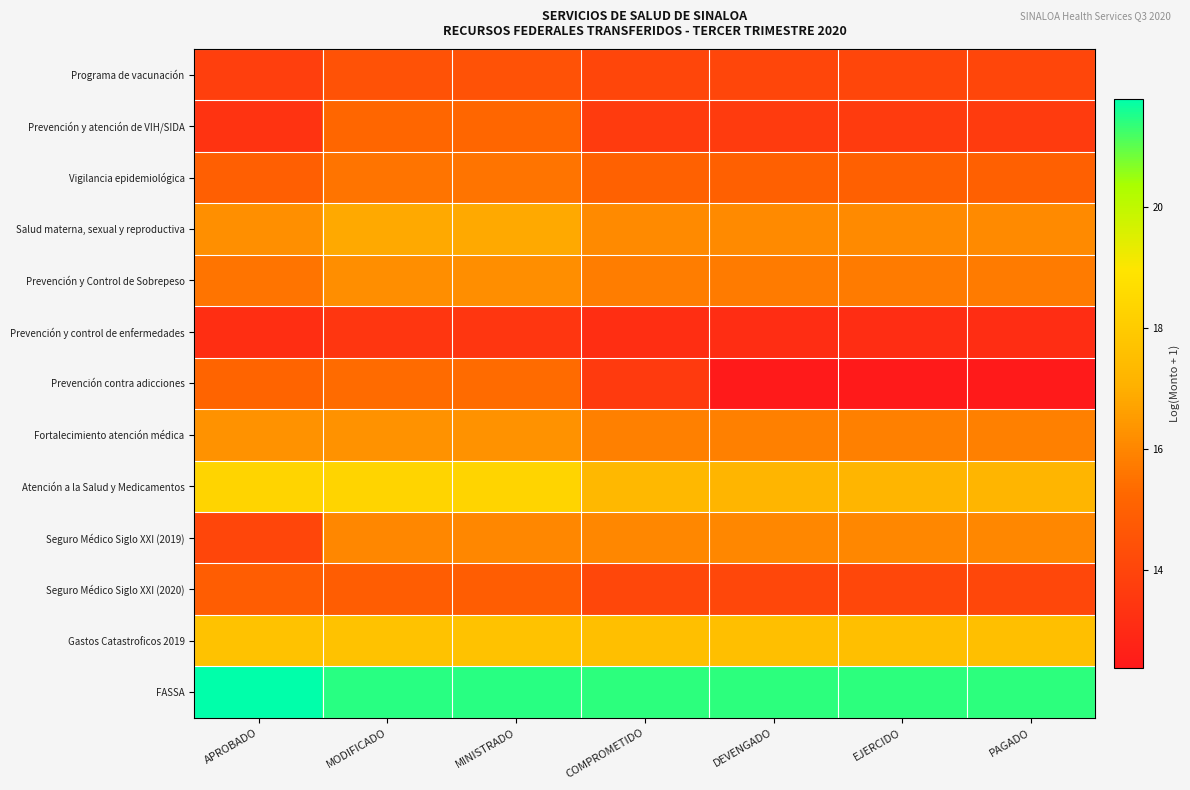

What is the spread (max minus min) of values at MODIFICADO?

8.0